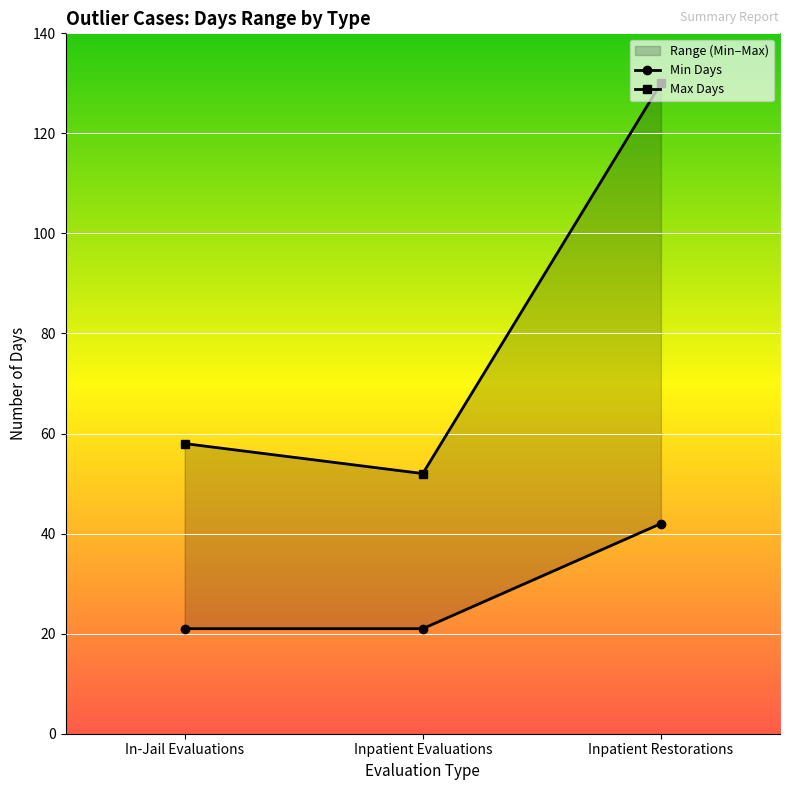

Where is Min Days nearest to the value 31?

In-Jail Evaluations